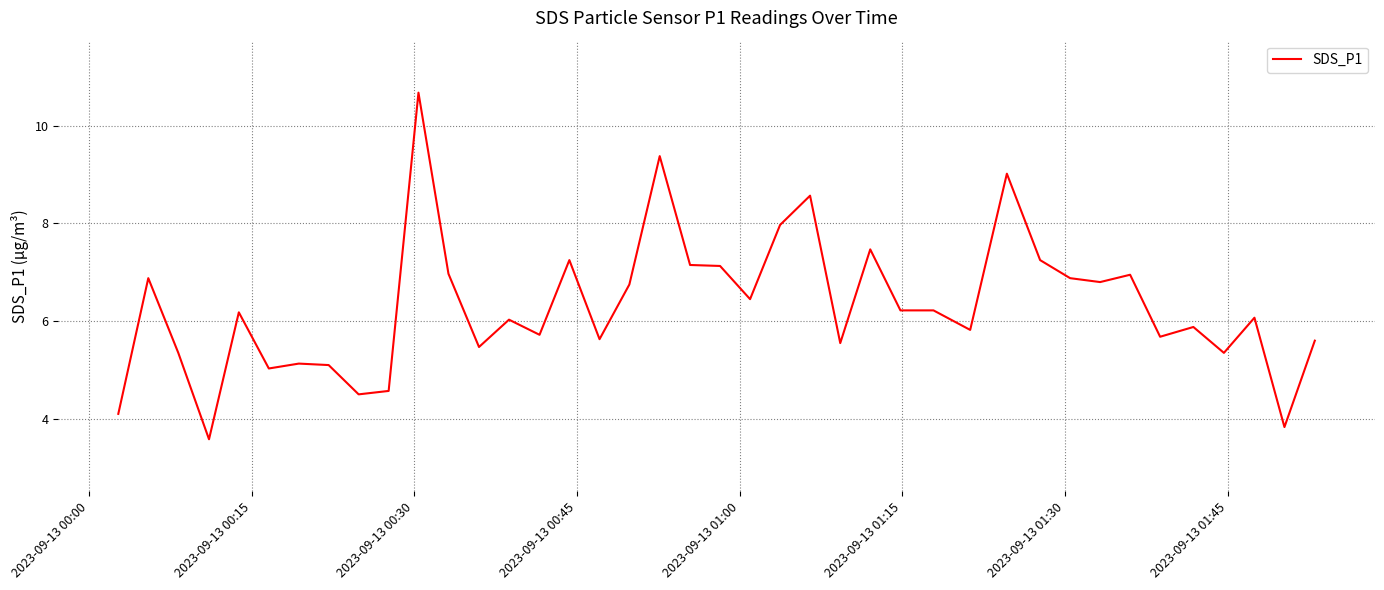

What is the maximum value shown in the chart?

10.7